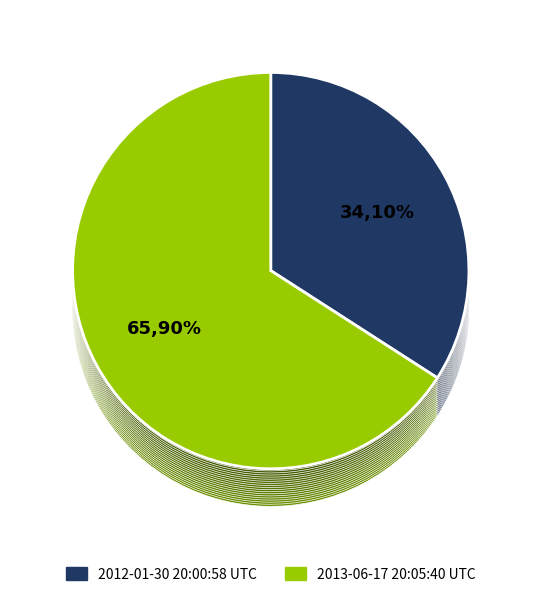

Is 2013-06-17 20:05:40 UTC the majority of the pie?

Yes